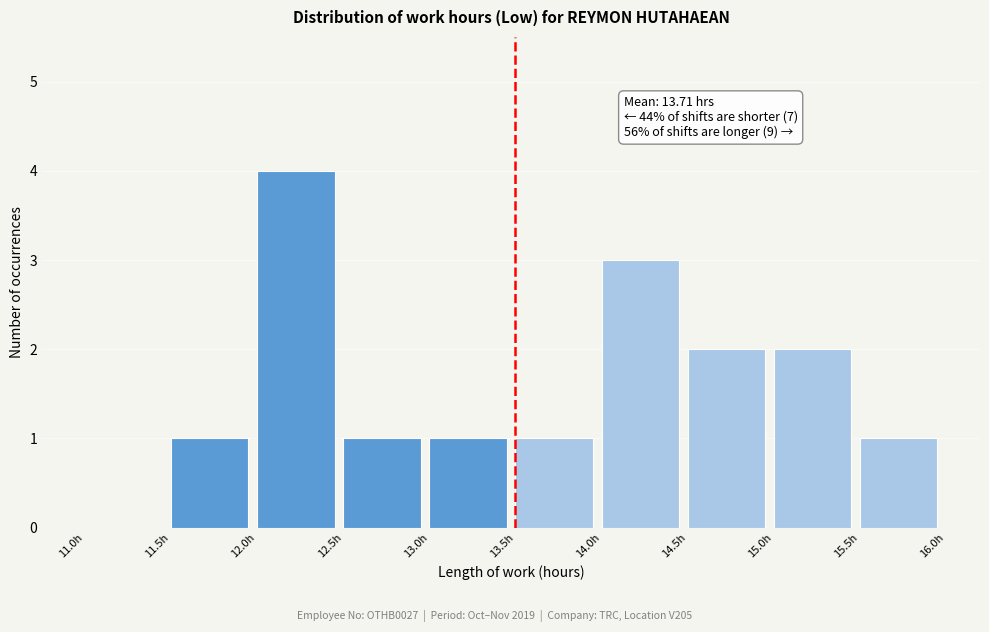

Which range on the x-axis has the tallest bar?

12.0 to 12.5